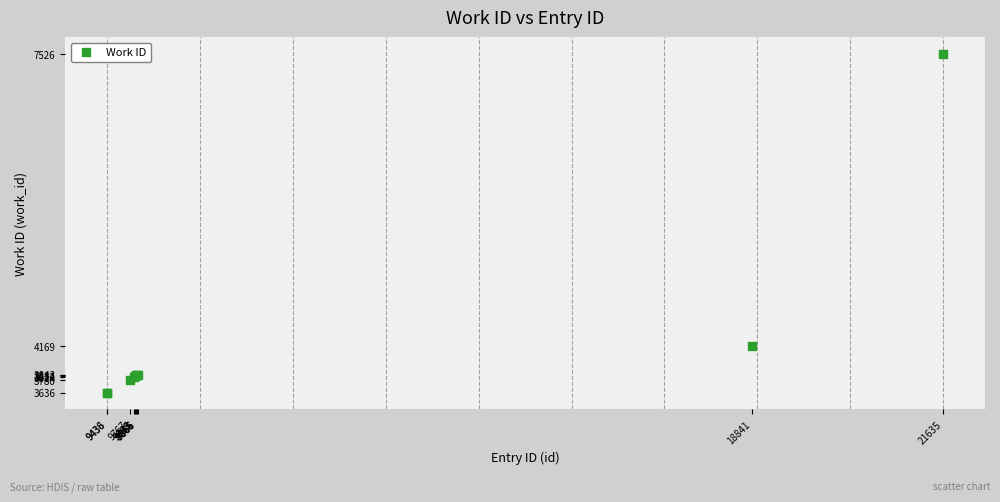

What Y value in the scatter plot is closest to 5581?

4169